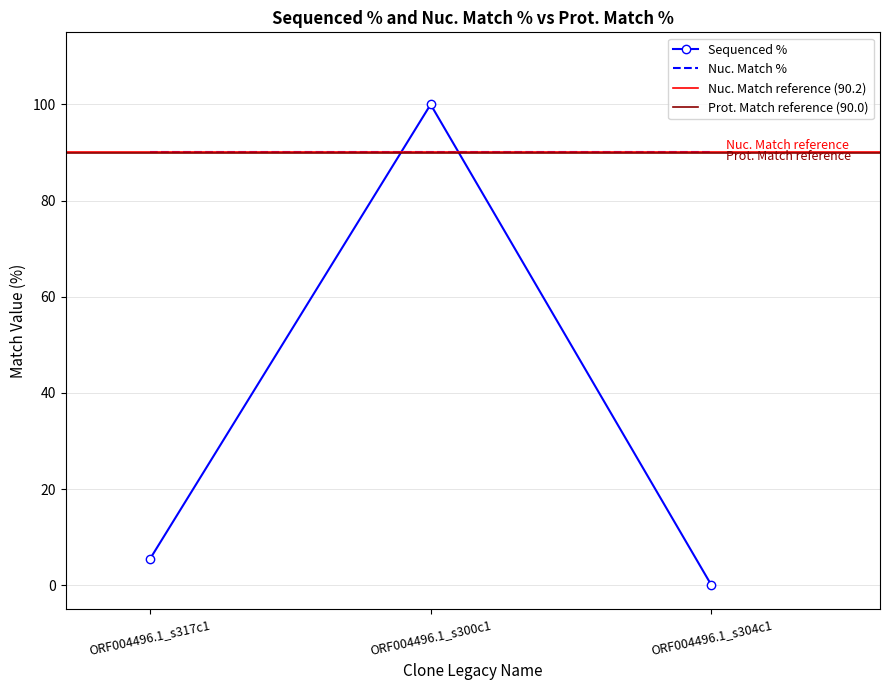

The value of Sequenced % at ORF004496.1_s300c1 is 100.0. True or false?

True